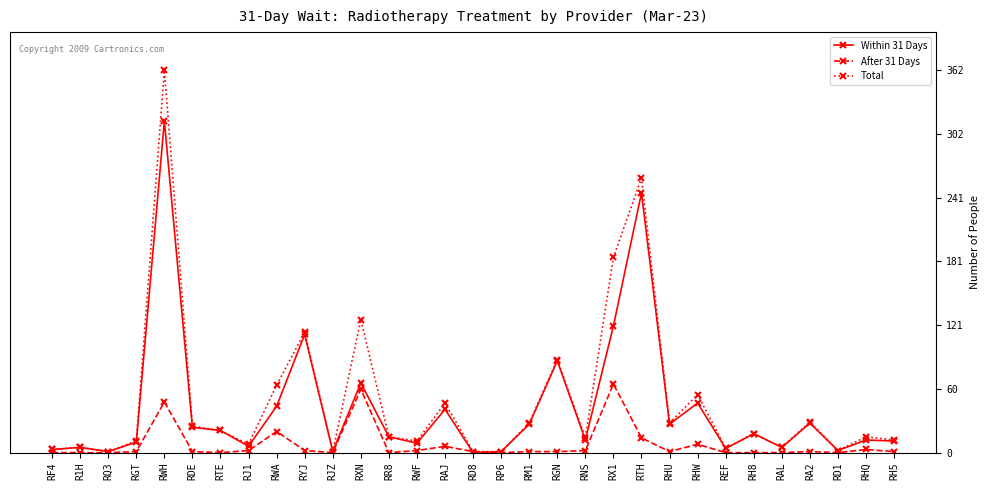

At how many categories does at least one series exceed 116?

4